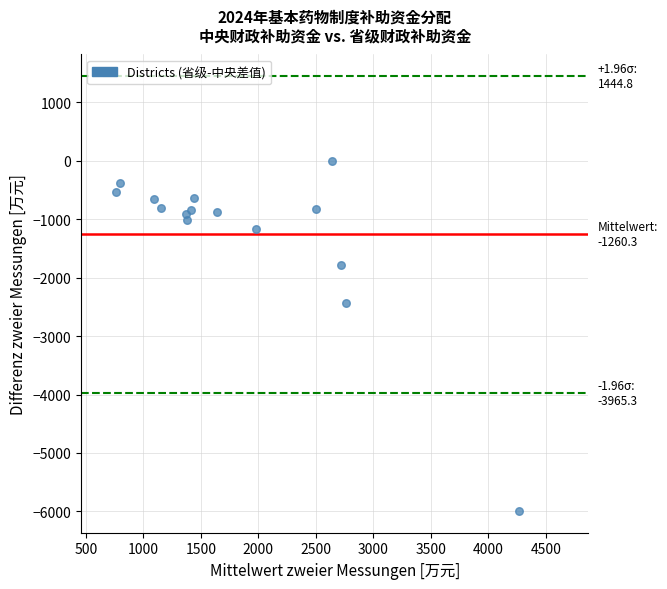

What Y value in the scatter plot is closest to -3001?

-2441